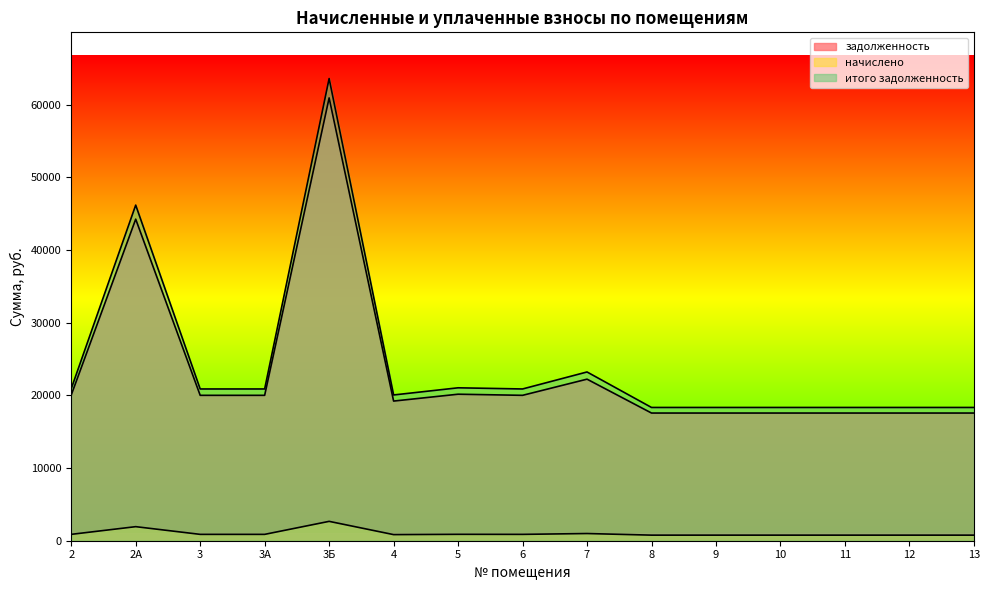

Reading left to right, list all the values displayed in this chart.

задолженность: 2=20039.5	2А=44234.6	3=20001.2	3А=20001.2	3Б=60914.8	4=19210.8	5=20154.8	6=20001.2	7=22224.9	8=17564.2	9=17564.2	10=17564.2	11=17564.2	12=17564.2	13=17564.2
начислено: 2=876.2	2А=1934.2	3=874.6	3А=874.6	3Б=2663.5	4=840.0	5=881.3	6=874.6	7=989.3	8=768.0	9=768.0	10=768.0	11=768.0	12=768.0	13=768.0
итого задолженность: 2=20915.8	2А=46168.8	3=20875.8	3А=20875.8	3Б=63578.3	4=20050.8	5=21036.1	6=20875.8	7=23214.2	8=18332.2	9=18332.2	10=18332.2	11=18332.2	12=18332.2	13=18332.2